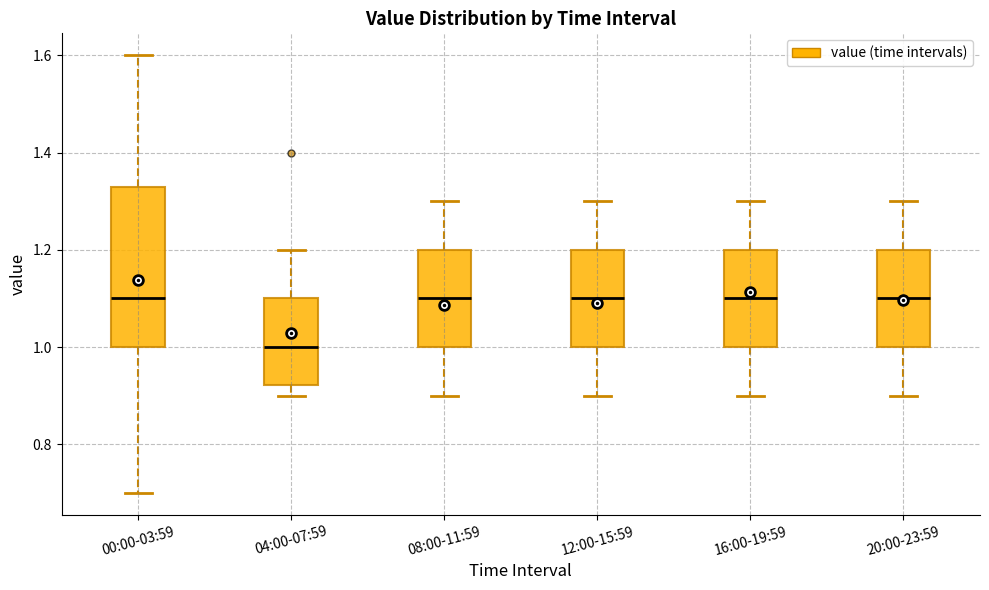

Reading left to right, read every box against the y-axis: the position of its median line, the range the box covers, and the ends of its whiskers. The values are not printed on the chart, so give them approximately, as read against the axis.

00:00-03:59: median 1.10, box 1.00 to 1.34, whiskers 0.70 to 1.60
04:00-07:59: median 1.00, box 0.92 to 1.10, whiskers 0.90 to 1.20
08:00-11:59: median 1.10, box 1.00 to 1.20, whiskers 0.90 to 1.30
12:00-15:59: median 1.10, box 1.00 to 1.20, whiskers 0.90 to 1.30
16:00-19:59: median 1.10, box 1.00 to 1.20, whiskers 0.90 to 1.30
20:00-23:59: median 1.10, box 1.00 to 1.20, whiskers 0.90 to 1.30